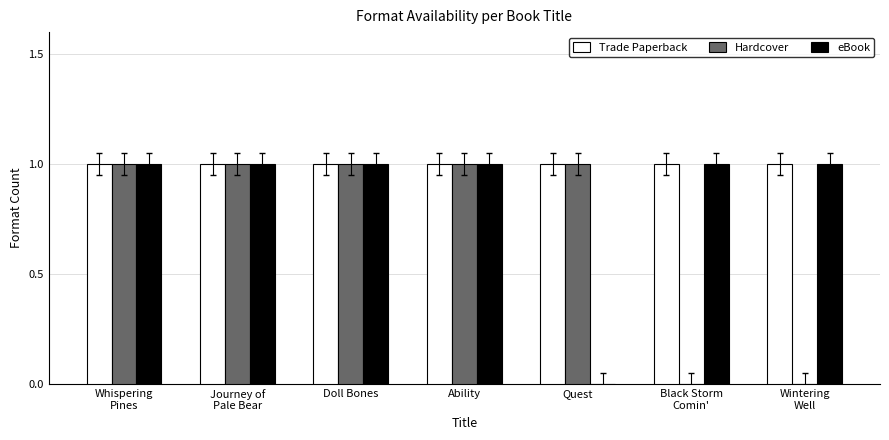

Which series has the largest total across all categories?

Trade Paperback